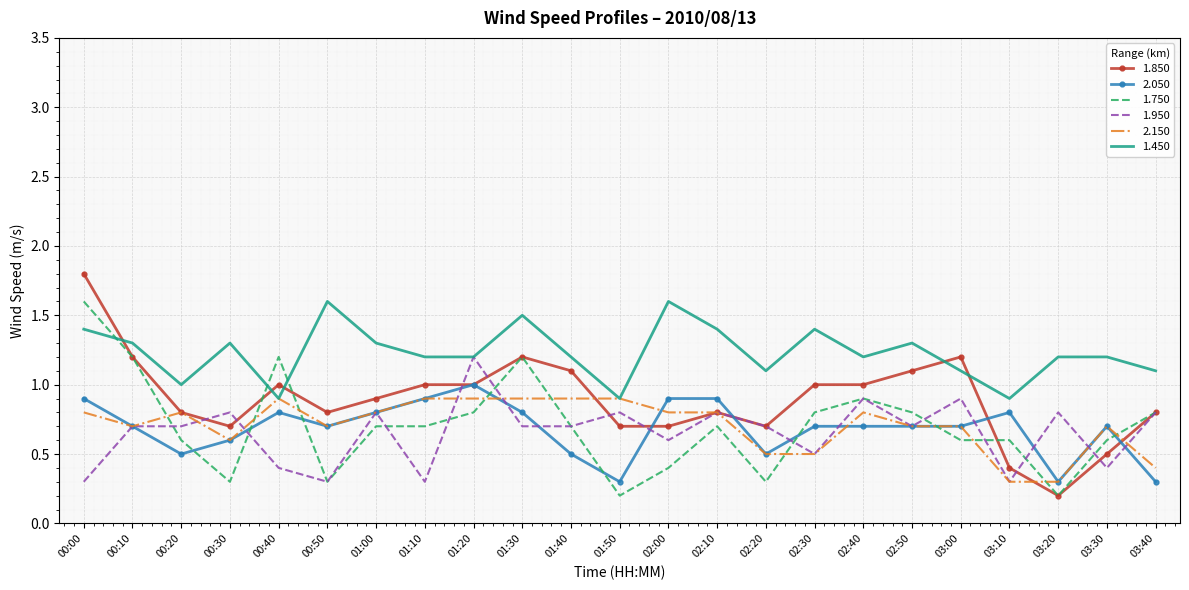

True or false: 2.050 and 1.450 cross at least once.

False